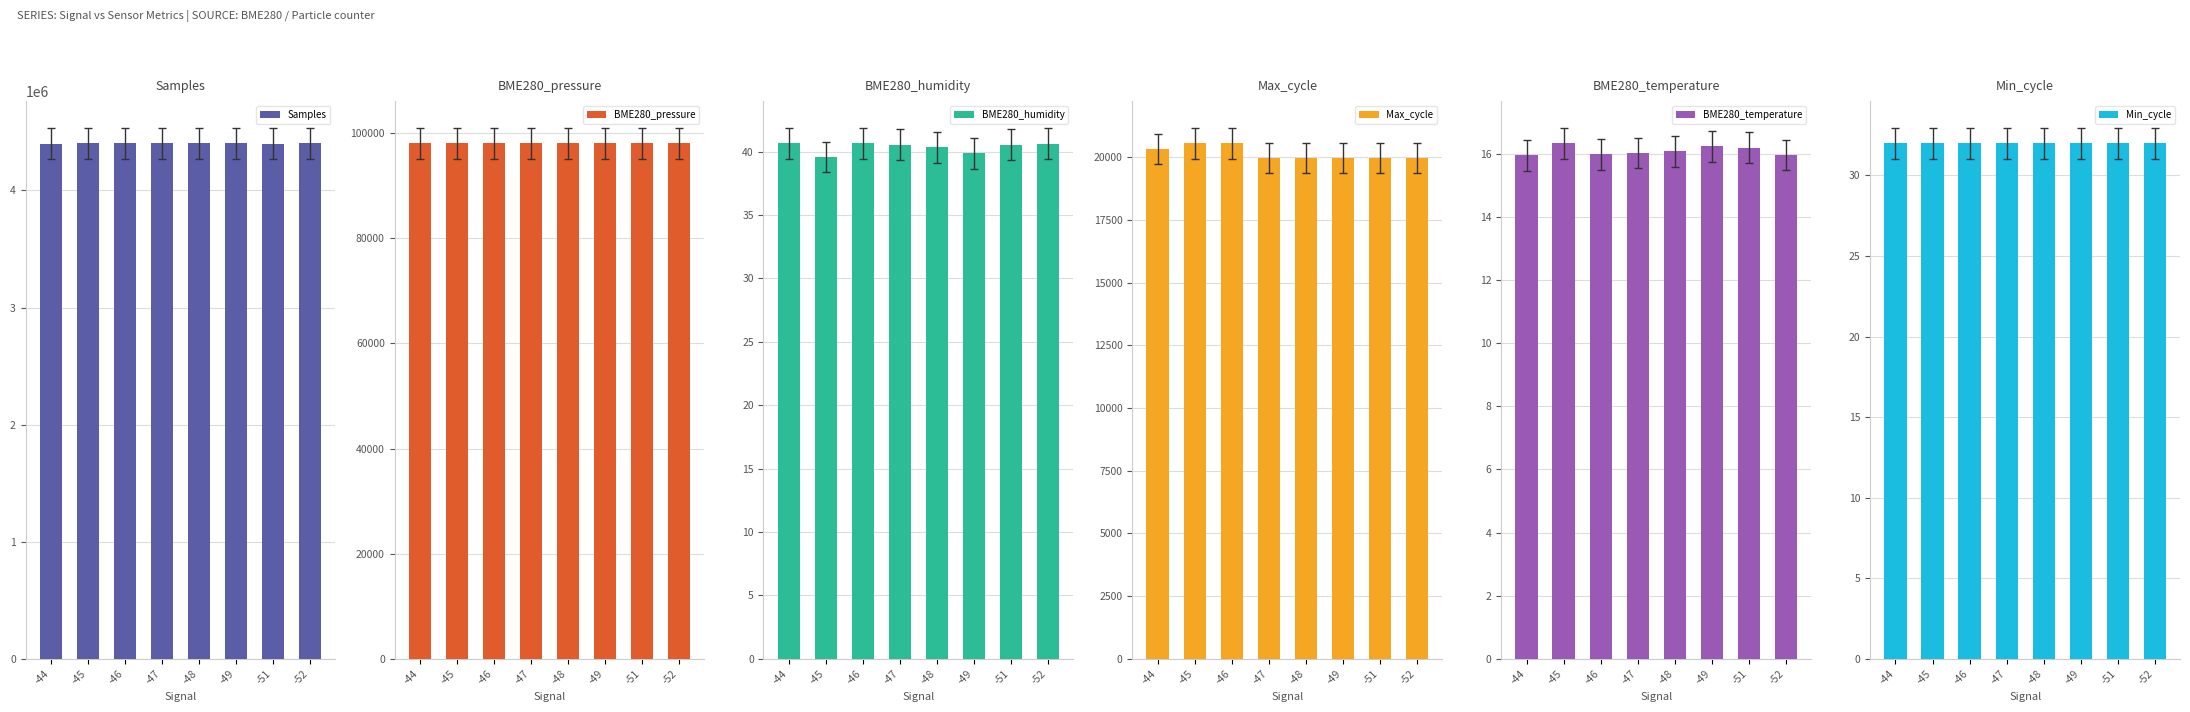

True or false: Max_cycle has a value of 33017.1 at -51.

False